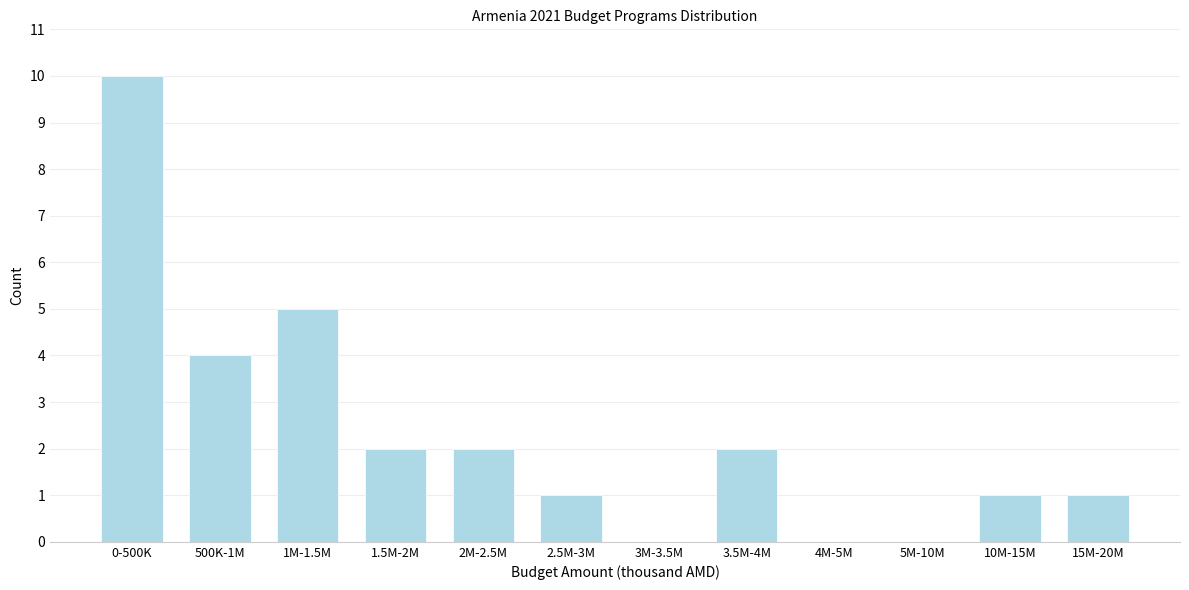

Reading right to left, what are all the values shown in this chart?

15M-20M=1	10M-15M=1	5M-10M=0	4M-5M=0	3.5M-4M=2	3M-3.5M=0	2.5M-3M=1	2M-2.5M=2	1.5M-2M=2	1M-1.5M=5	500K-1M=4	0-500K=10